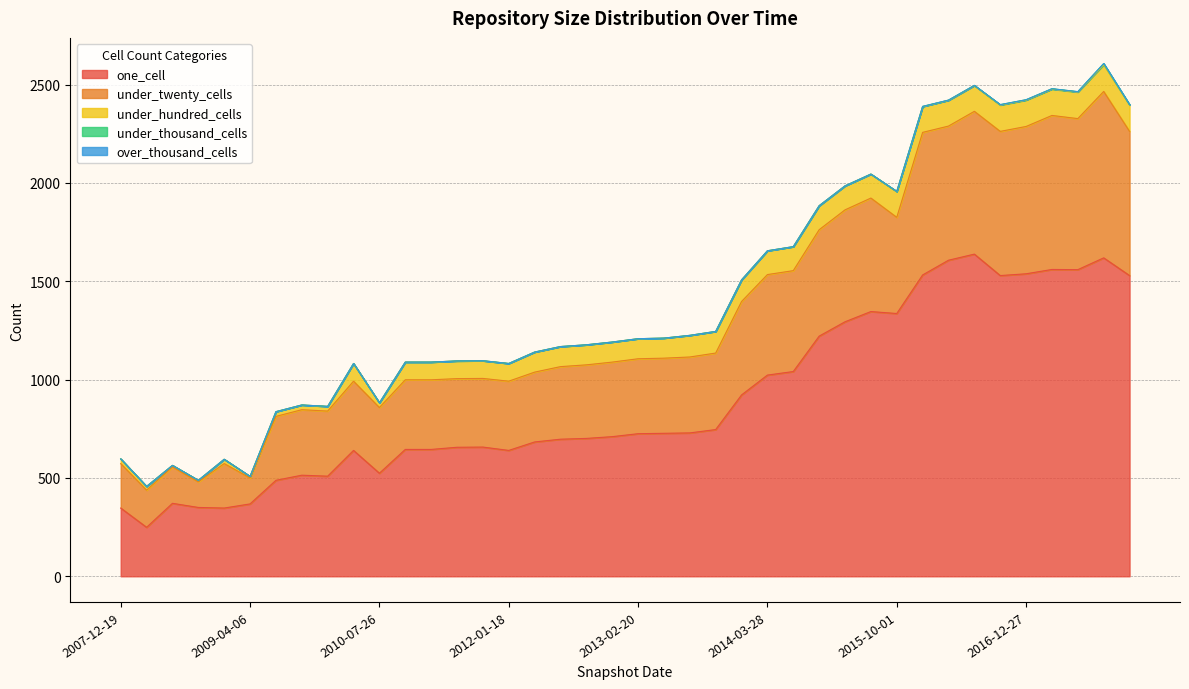

At which label is under_thousand_cells closest to 3?

2016-10-07